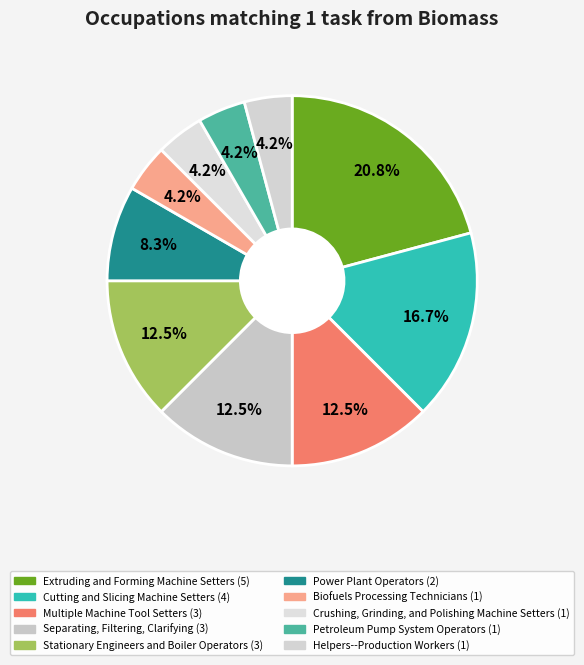

Which category has the smallest portion of the pie?

Biofuels Processing Technicians